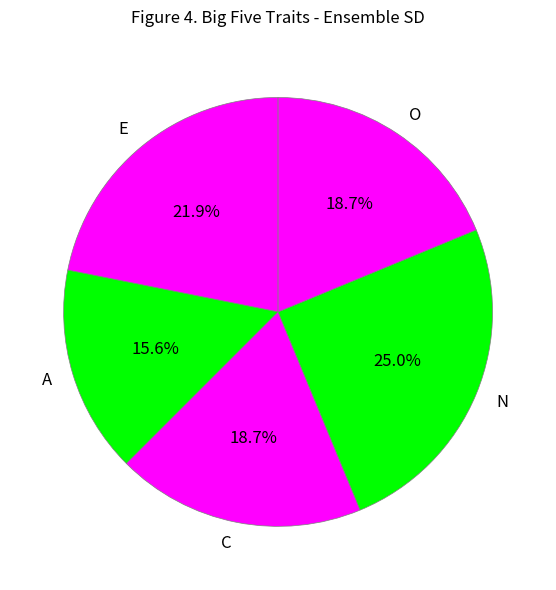

What is the largest slice in the pie chart?

N